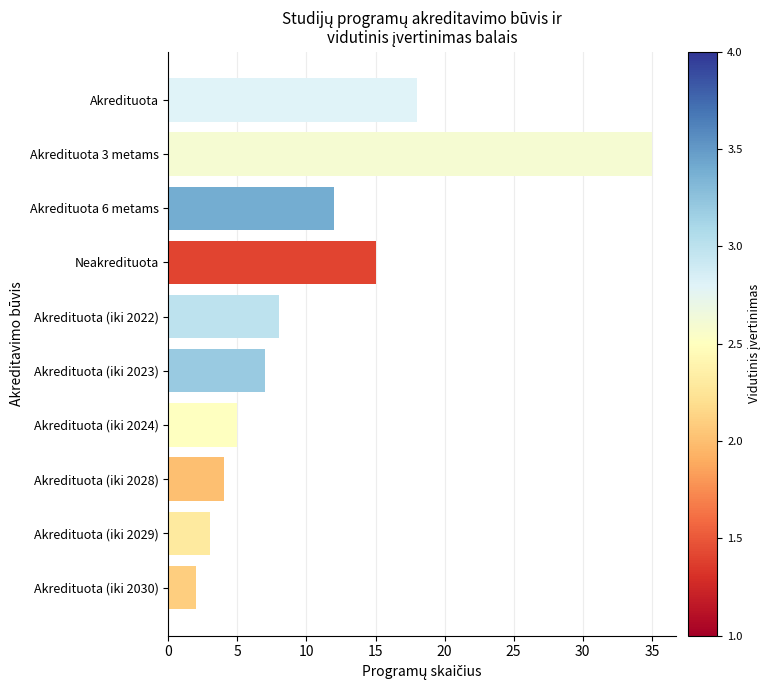

Reading top to bottom, extract all data points from this chart.

18	35	12	15	8	7	5	4	3	2